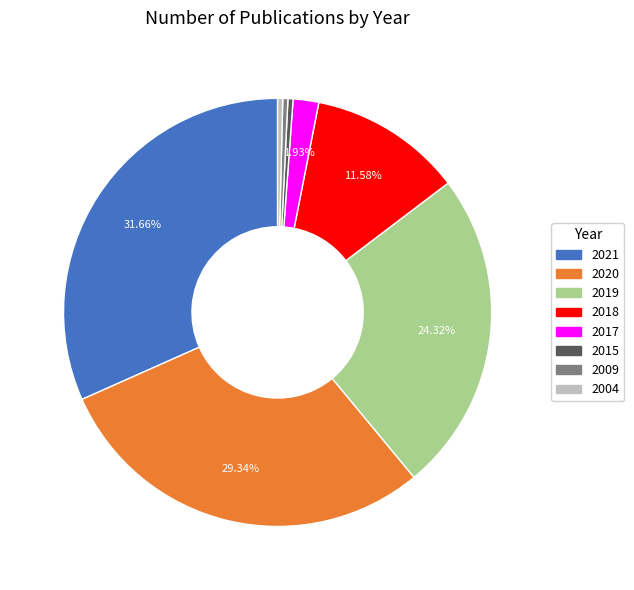

How many segments does this pie chart have?

8